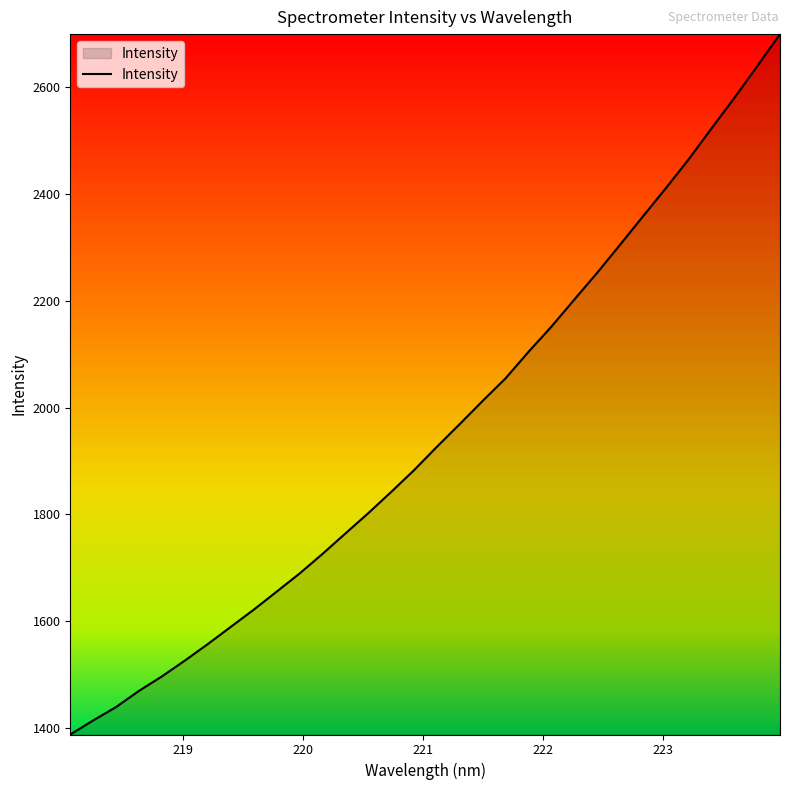

What is the difference between the maximum and minimum values?

1311.3